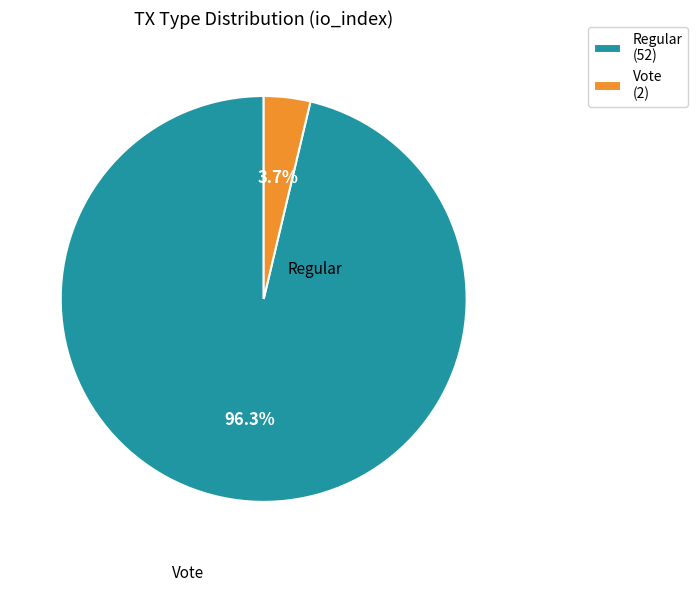

How many slices are in this pie chart?

2